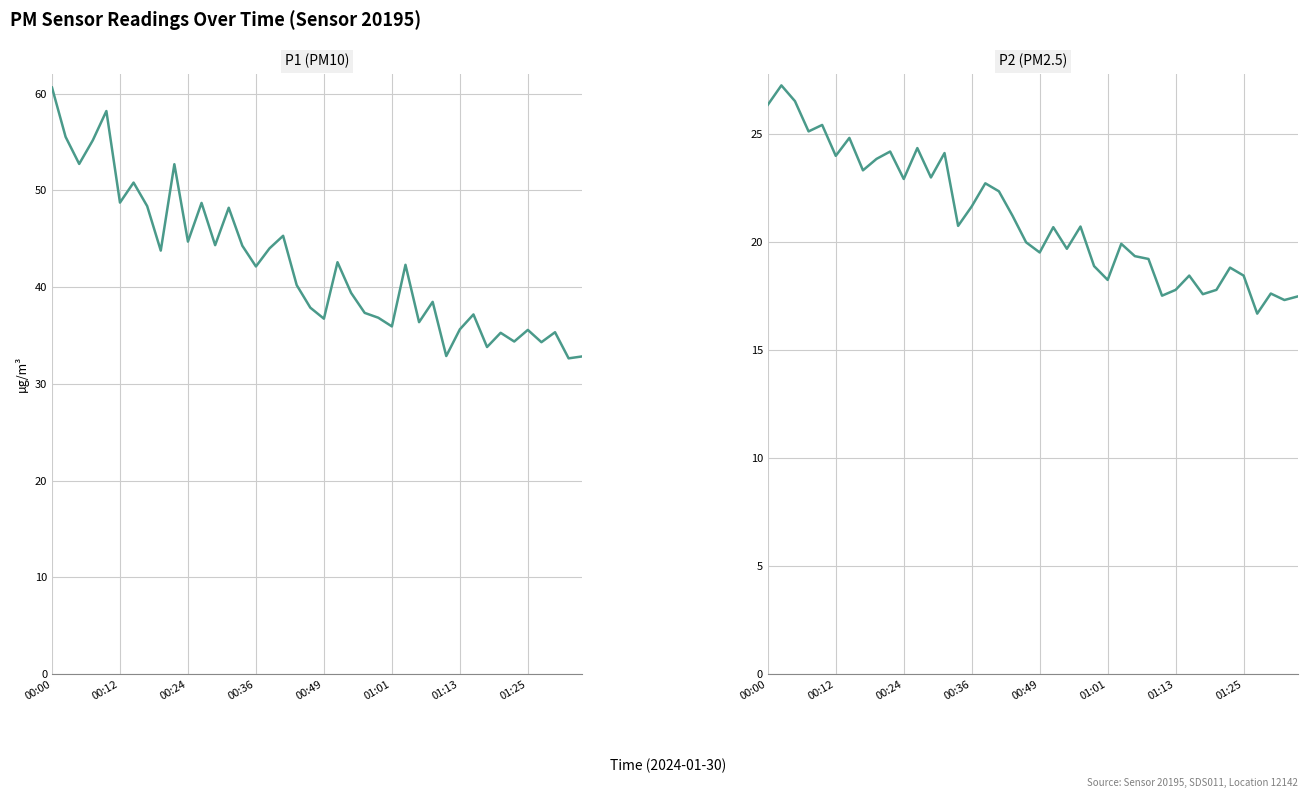

Which series has the widest spread of values?

P1